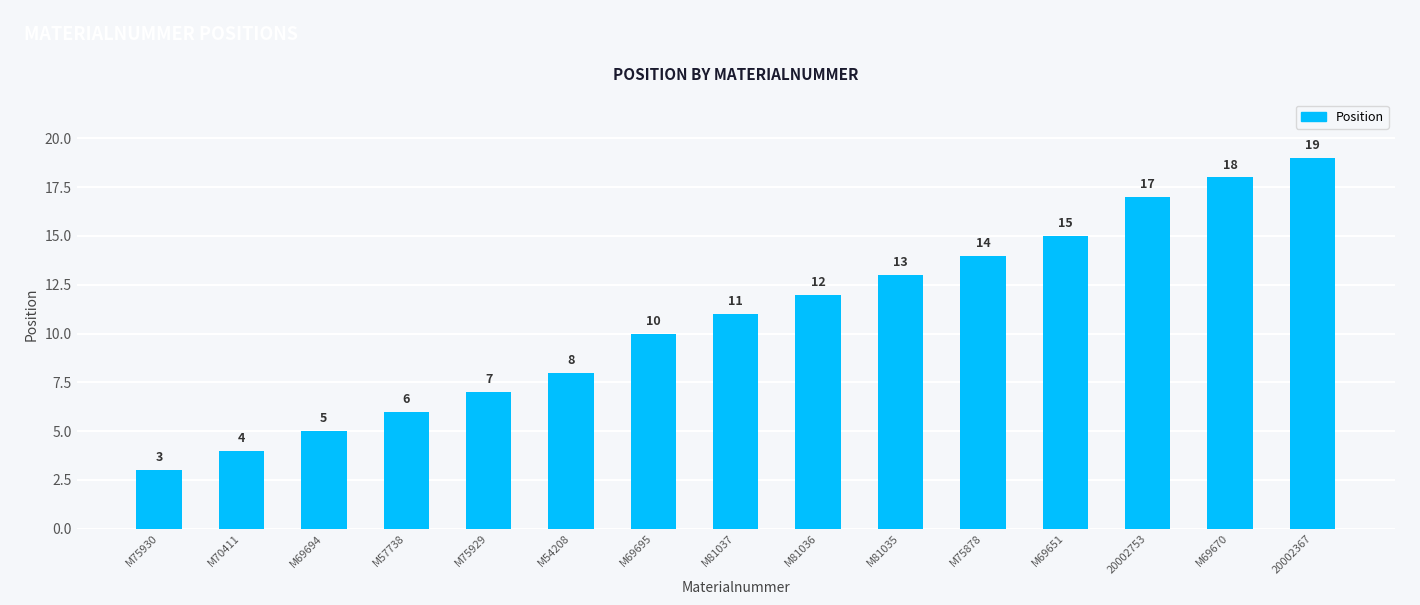

Reading right to left, list all the values displayed in this chart.

19	18	17	15	14	13	12	11	10	8	7	6	5	4	3